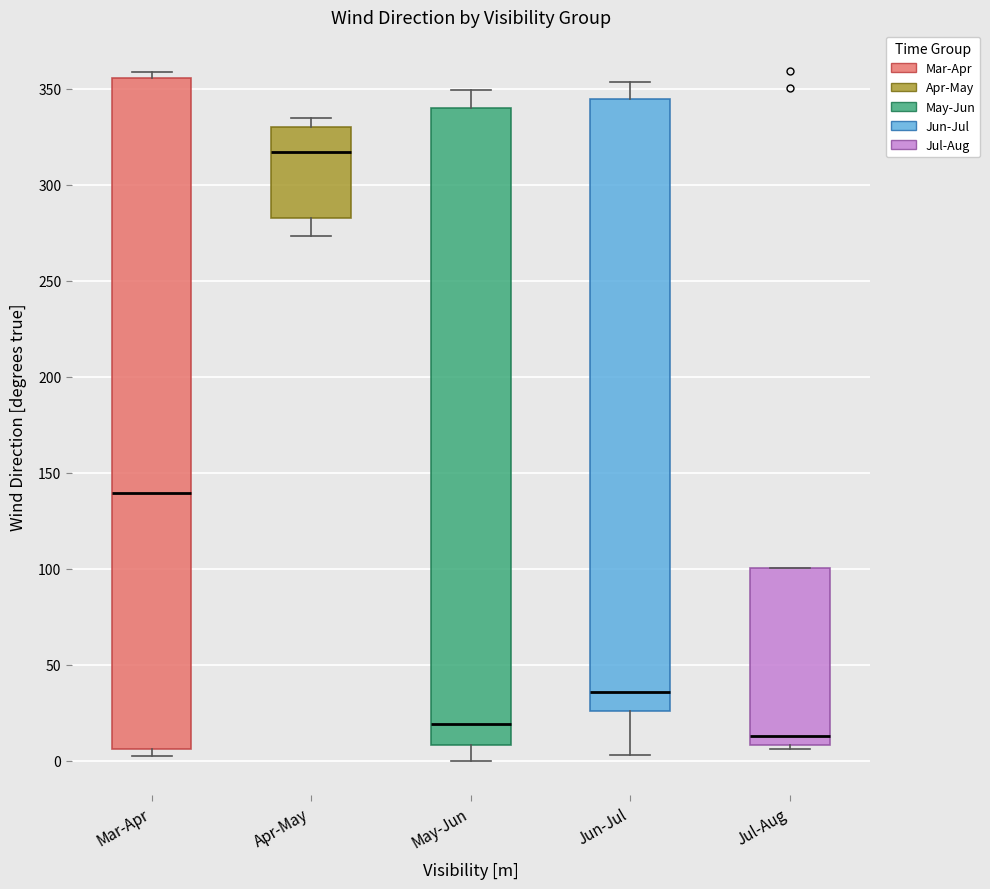

Which box's median line is the lowest?

Jul-Aug